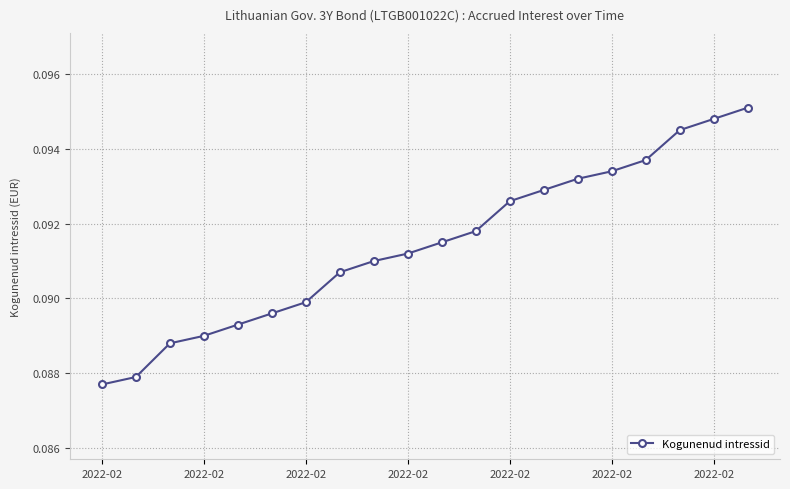

Count the values in the range 0 to 1.

20